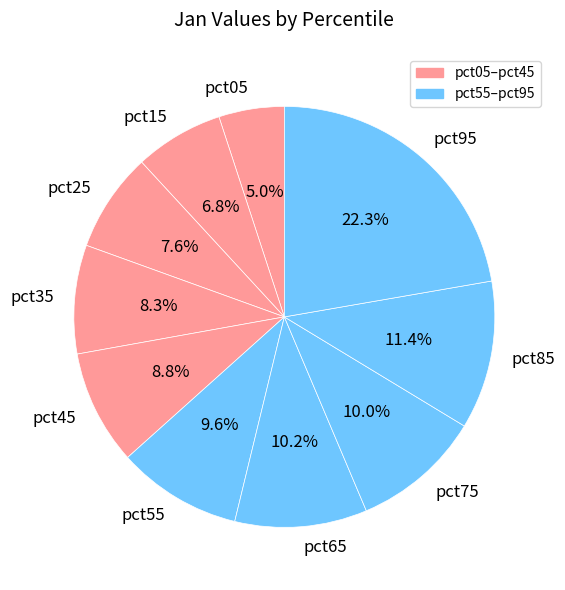

How many slices are in this pie chart?

10